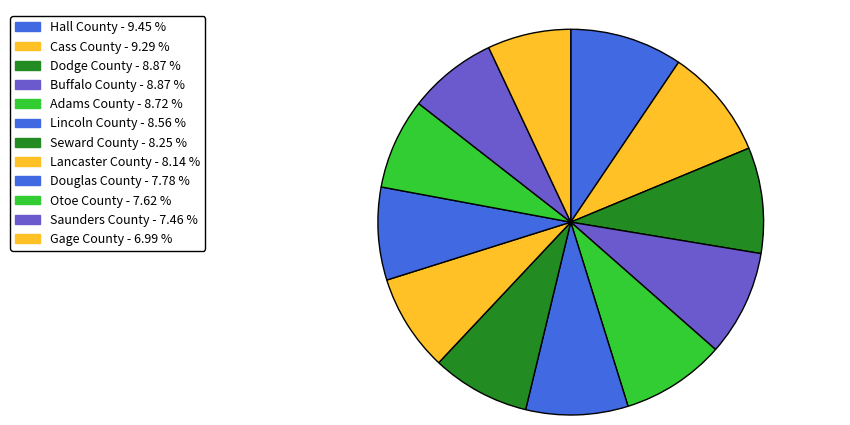

Count the number of slices in the pie.

12